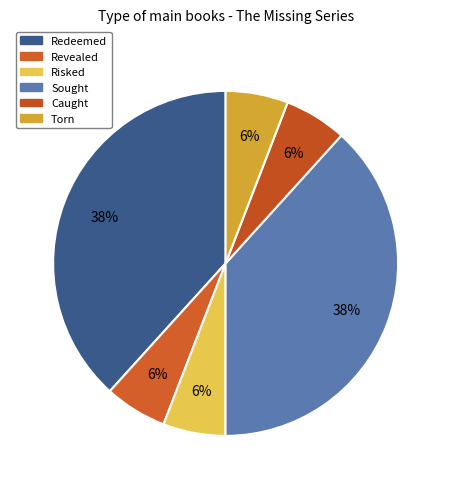

True or false: Redeemed accounts for 27% of the total.

False